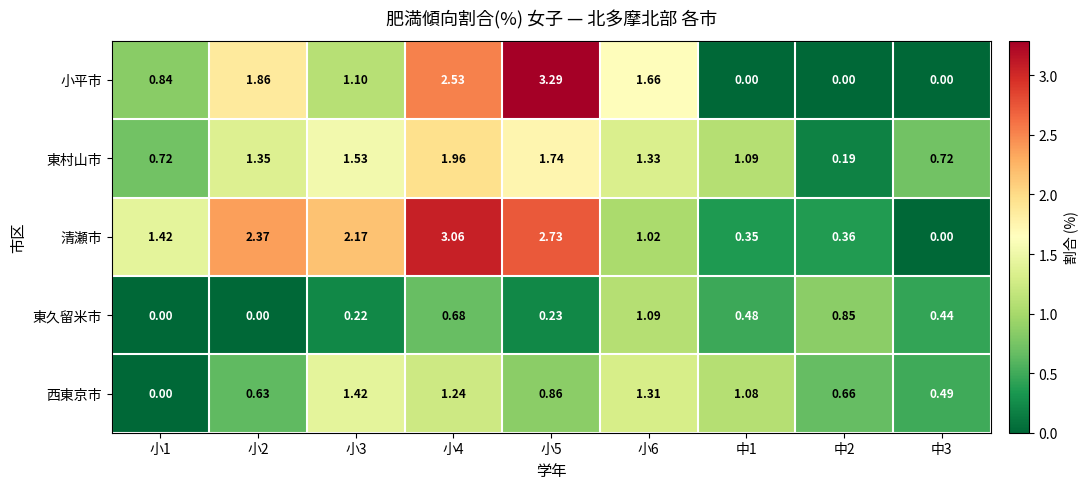

Is the value of 西東京市 at 中2 greater than the value of 小平市 at 小5?

No